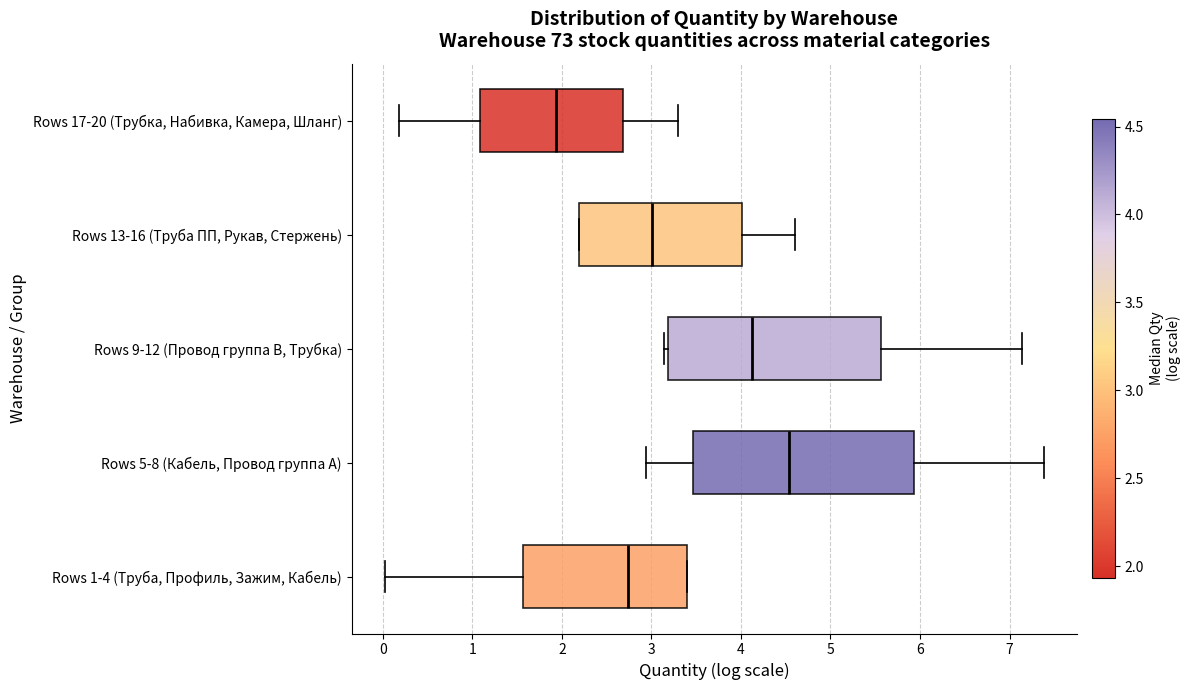

Reading bottom to top, transcribe this box plot: for each box, give where its median line is, the range the box spans, and where its two whiskers end, as read against the x-axis. The values are not printed on the chart, so give them approximately, as read against the axis.

Rows 1-4 (Труба, Профиль, Зажим, Кабель): median 2.7, box 1.6 to 3.4, whiskers 0.0 to 3.4
Rows 5-8 (Кабель, Провод группа A): median 4.5, box 3.5 to 5.9, whiskers 2.9 to 7.4
Rows 9-12 (Провод группа B, Трубка): median 4.1, box 3.2 to 5.6, whiskers 3.1 to 7.1
Rows 13-16 (Труба ПП, Рукав, Стержень): median 3.0, box 2.2 to 4.0, whiskers 2.2 to 4.6
Rows 17-20 (Трубка, Набивка, Камера, Шланг): median 1.9, box 1.1 to 2.7, whiskers 0.2 to 3.3